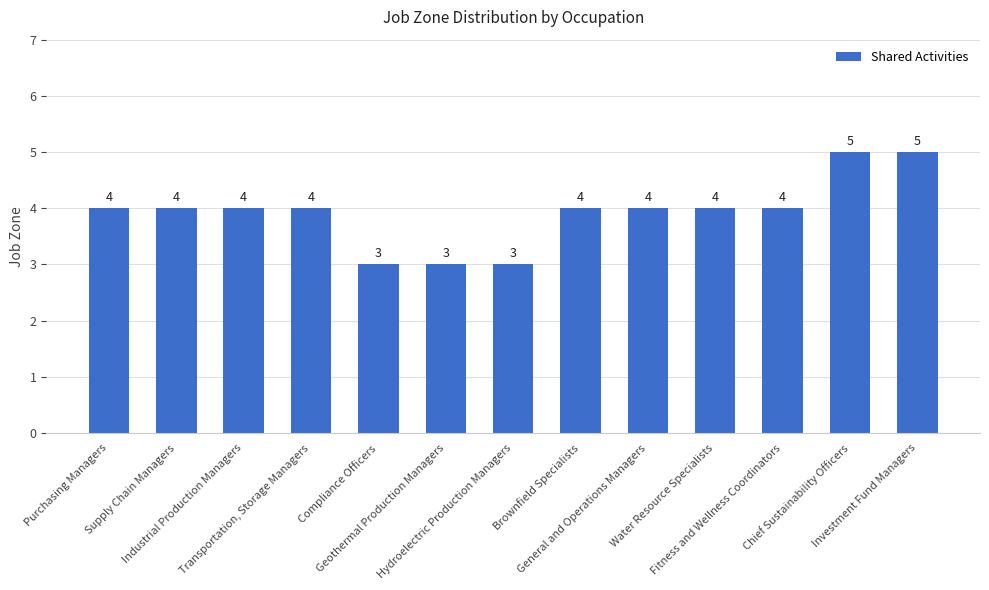

Count the values in the range 4 to 5.

10